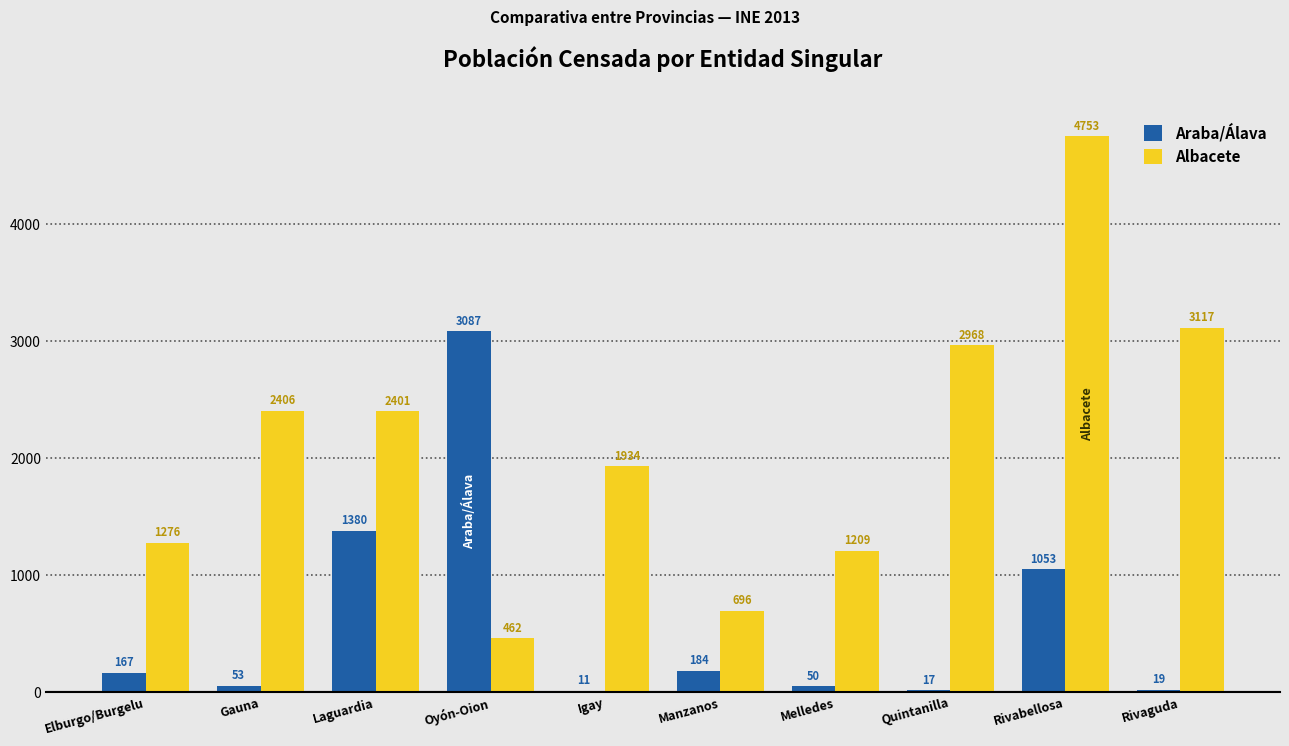

What is the approximate value of Albacete at Manzanos?

696